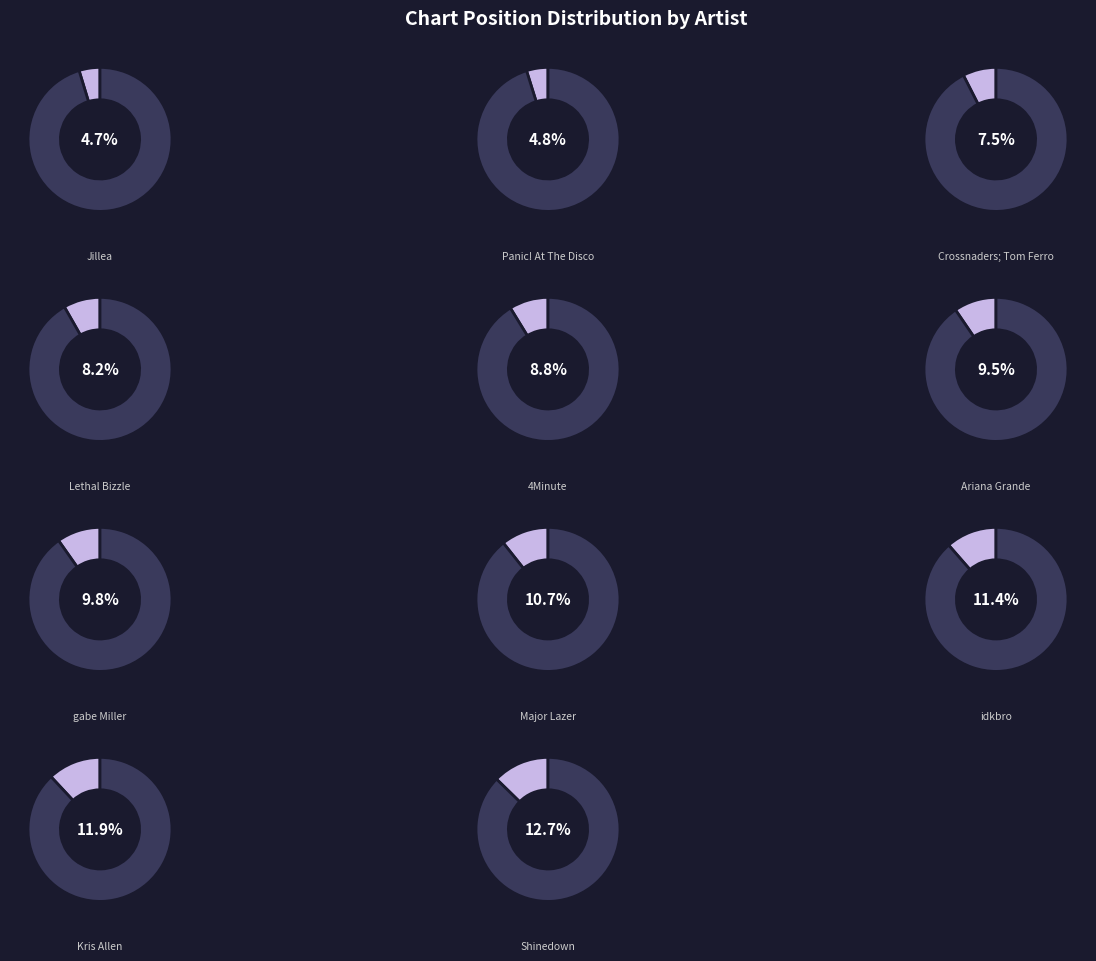

Count the number of slices in the pie.

11